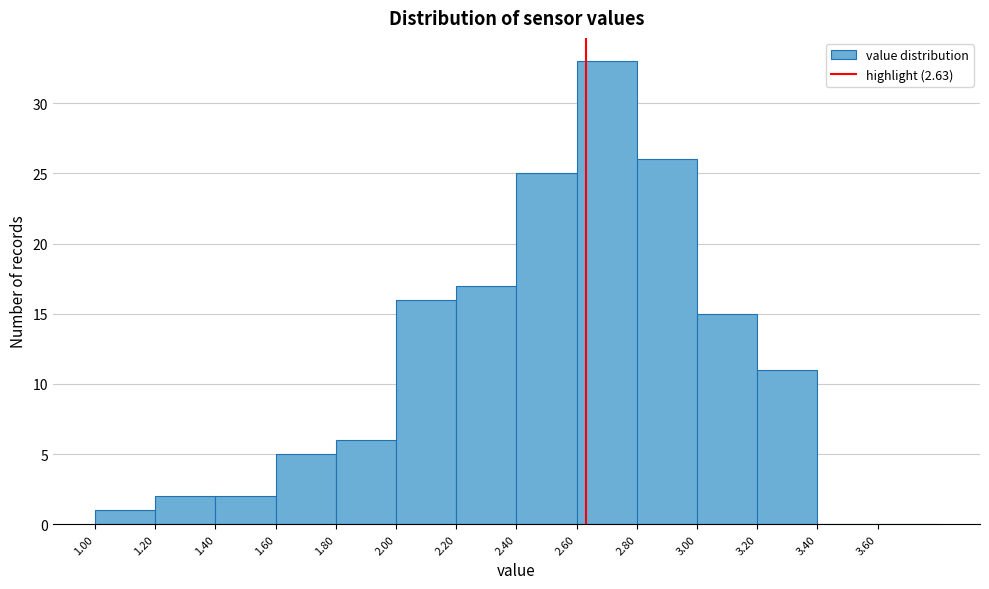

Reading left to right, list every bar in this chart as the range it spans on the x-axis followed by its height. The values are not printed on the chart, so give them approximately, as read against the axis.

1.0 to 1.2: 1
1.2 to 1.4: 2
1.4 to 1.6: 2
1.6 to 1.8: 5
1.8 to 2.0: 6
2.0 to 2.2: 16
2.2 to 2.4: 17
2.4 to 2.6: 25
2.6 to 2.8: 33
2.8 to 3.0: 26
3.0 to 3.2: 15
3.2 to 3.4: 11
3.4 to 3.6: 0
3.6 to 3.8: 0